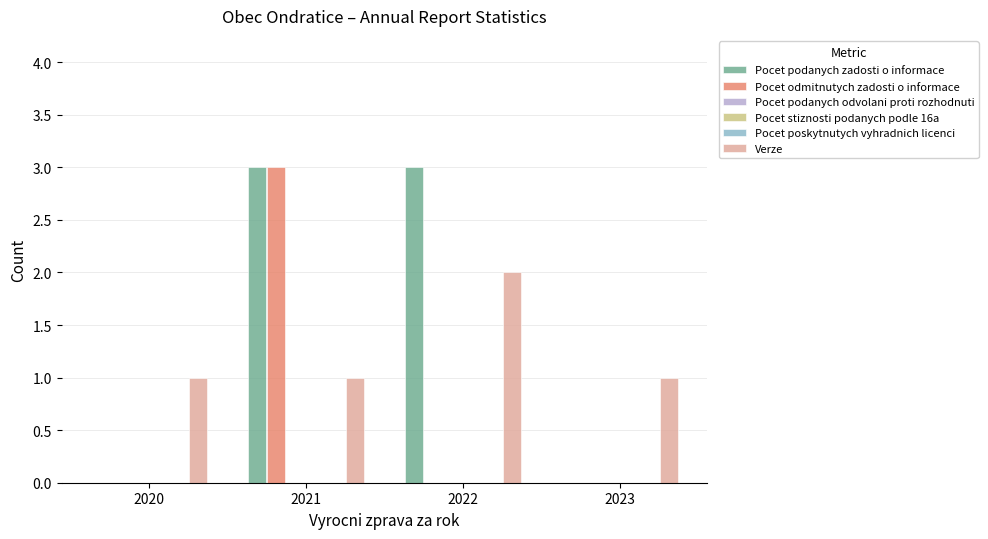

The value of Pocet poskytnutych vyhradnich licenci at 2021 is 0. True or false?

True